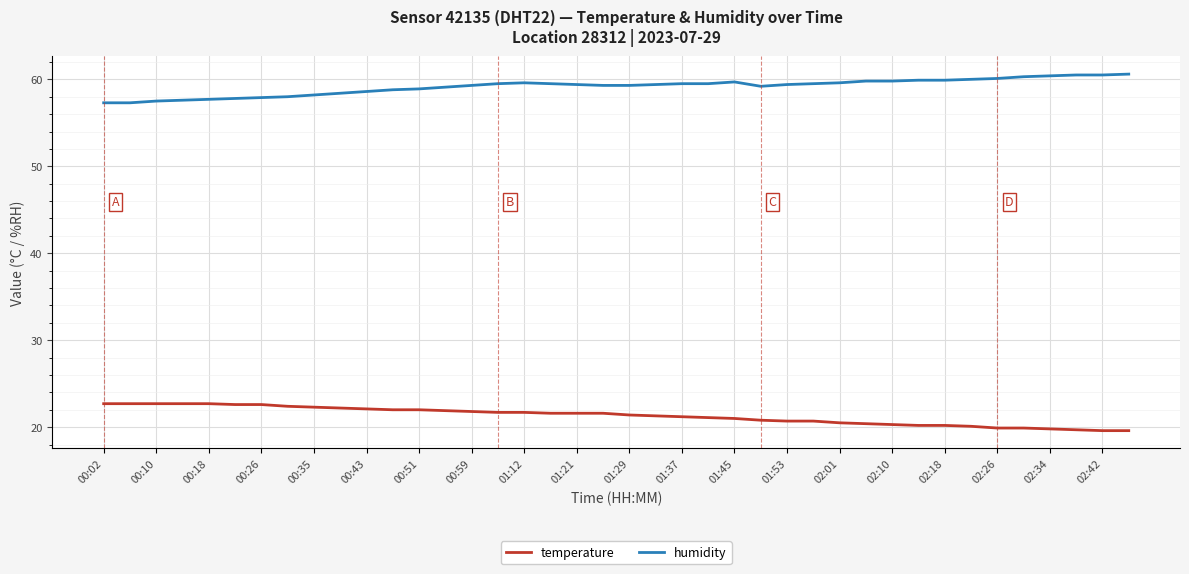

Rank the series by their maximum value, from lowest to highest.

temperature, humidity